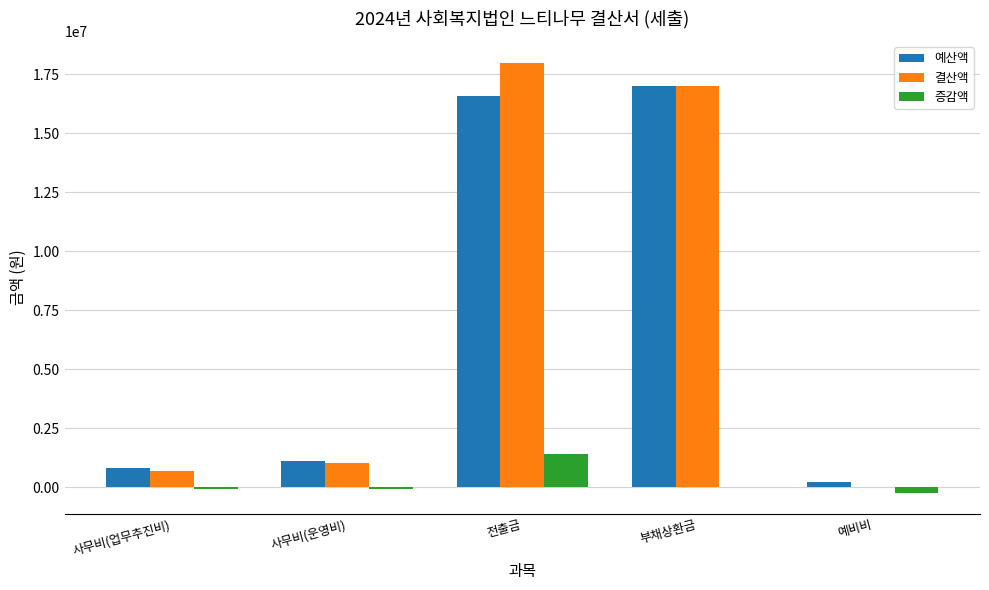

At which category is the sum across all series the highest?

전출금